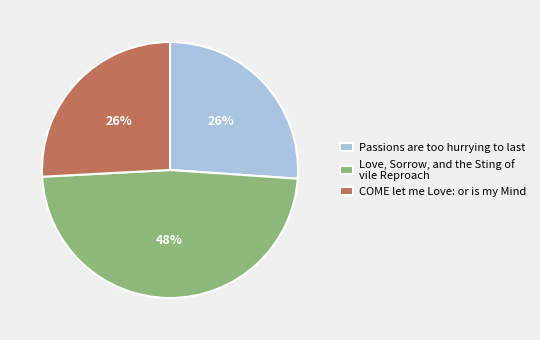

Which category has the biggest portion of the pie?

Love, Sorrow, and the Sting of vile Reproach